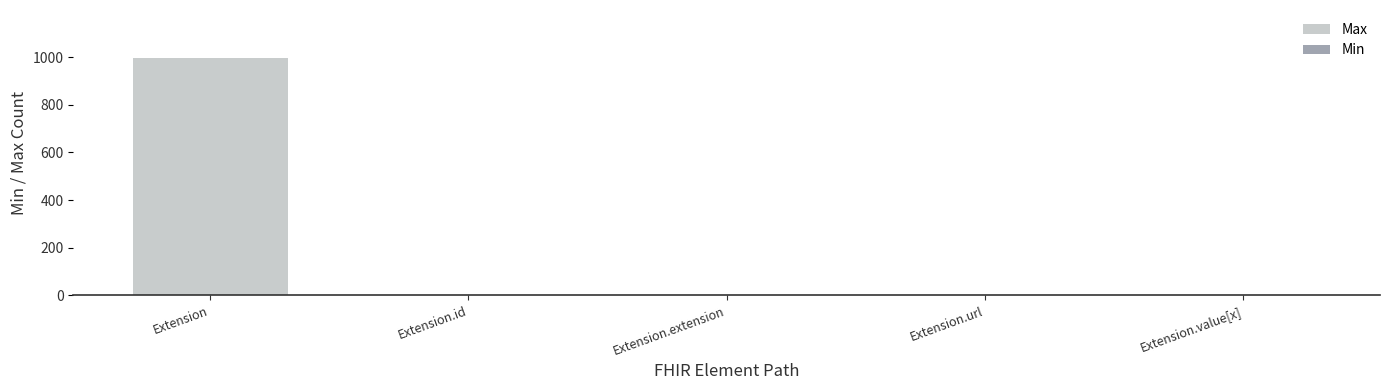

Which category has the lowest value in the Max series?

Extension.extension